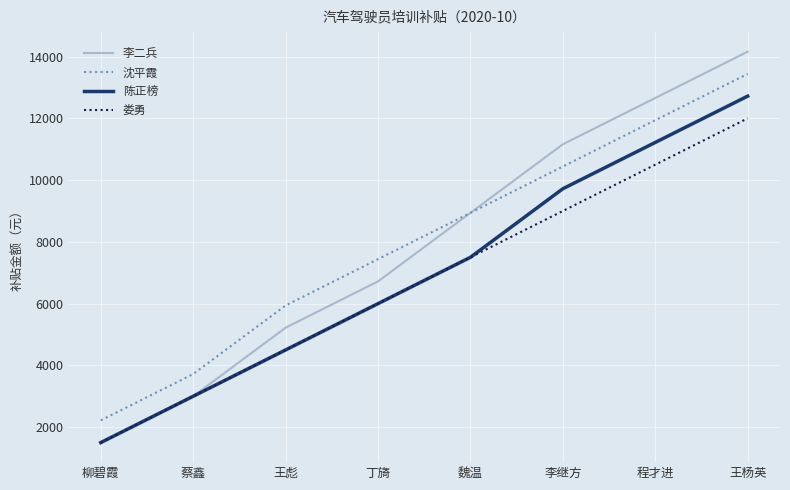

At which label is 陈正榜 closest to 7110?

魏温